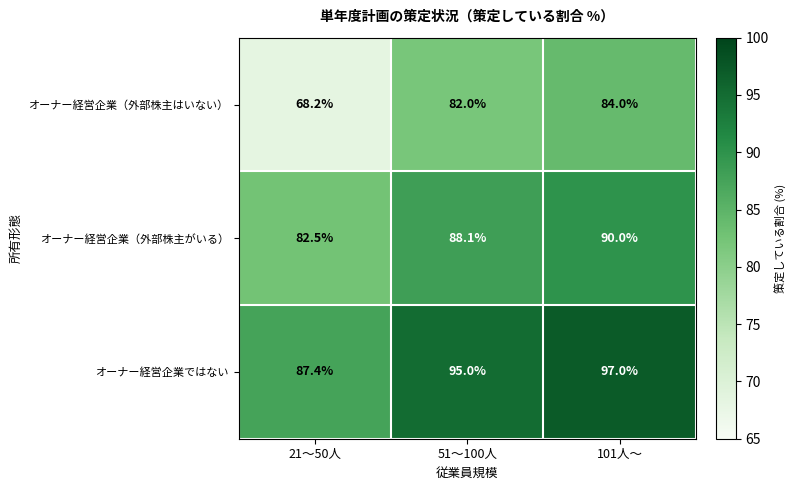

Which series has the widest spread of values?

オーナー経営企業（外部株主はいない）